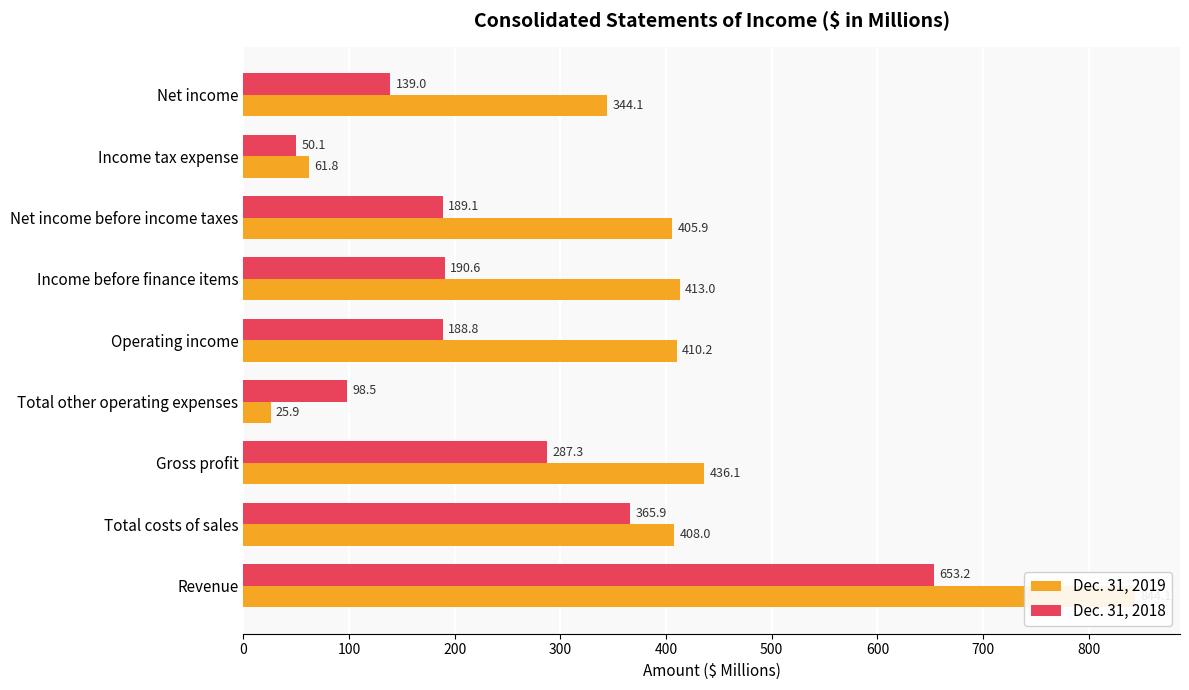

Rank the series by their maximum value, from lowest to highest.

Dec. 31, 2018, Dec. 31, 2019